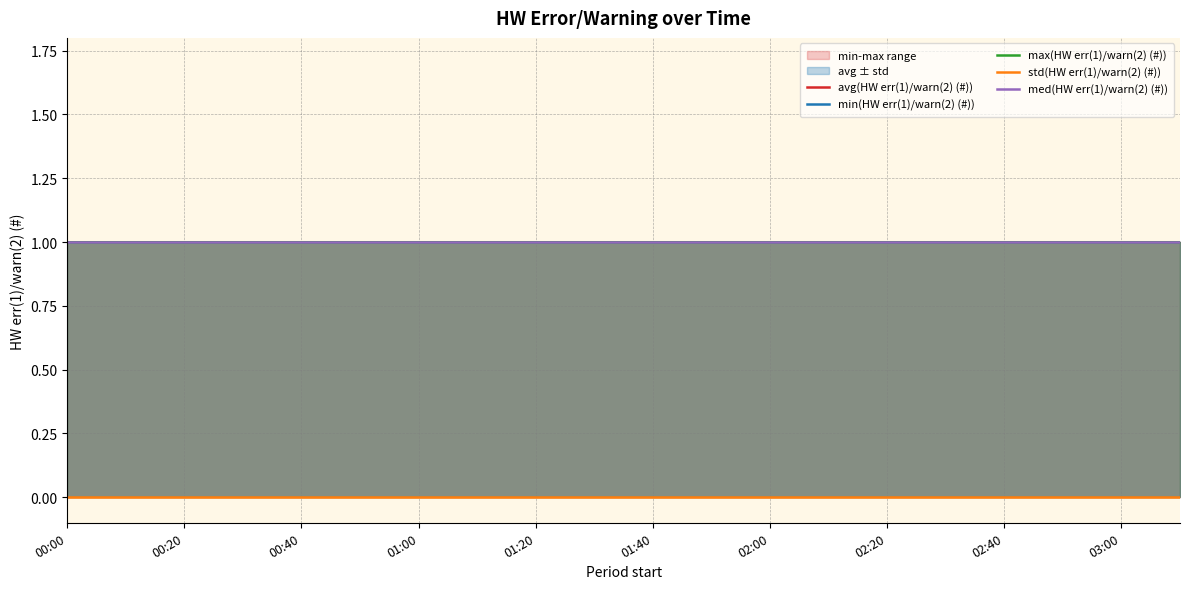

Reading left to right, extract all data points from this chart.

avg(HW err(1)/warn(2) (#)): 1	1	1	1	1	1	1	1	1	1	1	1	1	1	1	1	1	1	1	1
min(HW err(1)/warn(2) (#)): 1	1	1	1	1	1	1	1	1	1	1	1	1	1	1	1	1	1	1	1
max(HW err(1)/warn(2) (#)): 1	1	1	1	1	1	1	1	1	1	1	1	1	1	1	1	1	1	1	1
std(HW err(1)/warn(2) (#)): 0	0	0	0	0	0	0	0	0	0	0	0	0	0	0	0	0	0	0	0
med(HW err(1)/warn(2) (#)): 1	1	1	1	1	1	1	1	1	1	1	1	1	1	1	1	1	1	1	1